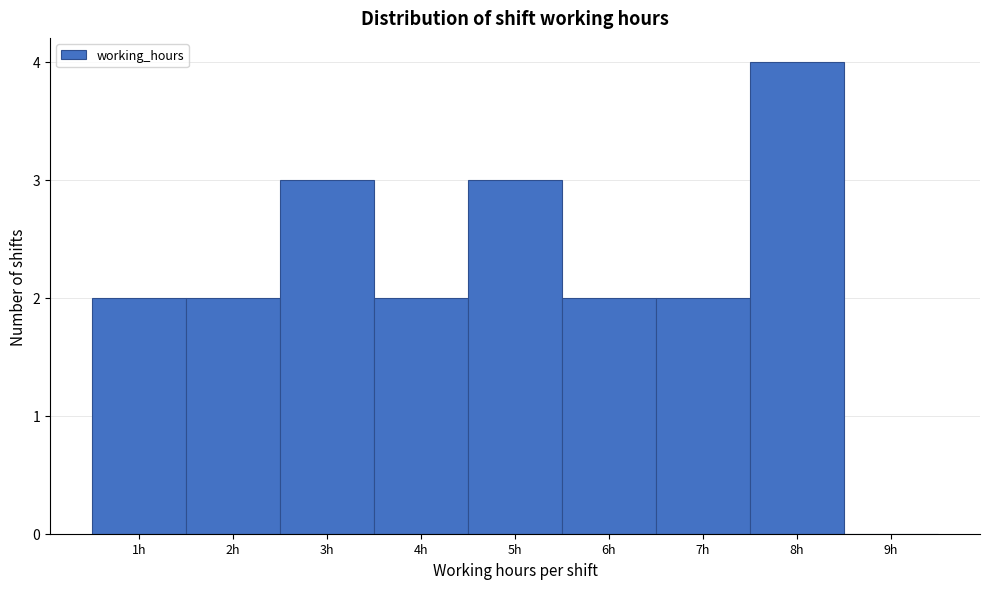

What is the height of the bar covering 5.5 to 6.5 on the x-axis? The values are not printed on the chart, so give them approximately, as read against the axis.

2